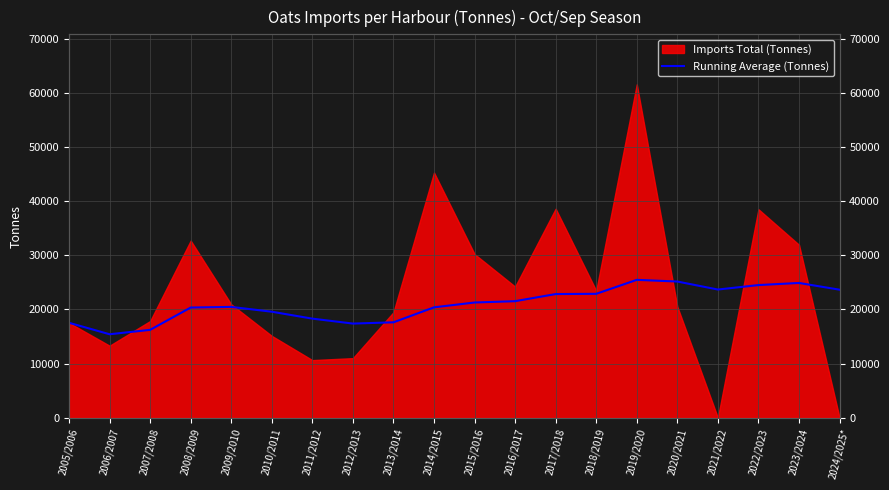

Reading right to left, transcribe all the data shown in this chart.

23657.4	24902.5	24510.2	23685.8	25166.2	25475.3	22894.3	22849.0	21534.1	21289.2	20394.9	17626.9	17394.4	18306.9	19584.3	20476.8	20358.2	16234.7	15421.5	17539.0